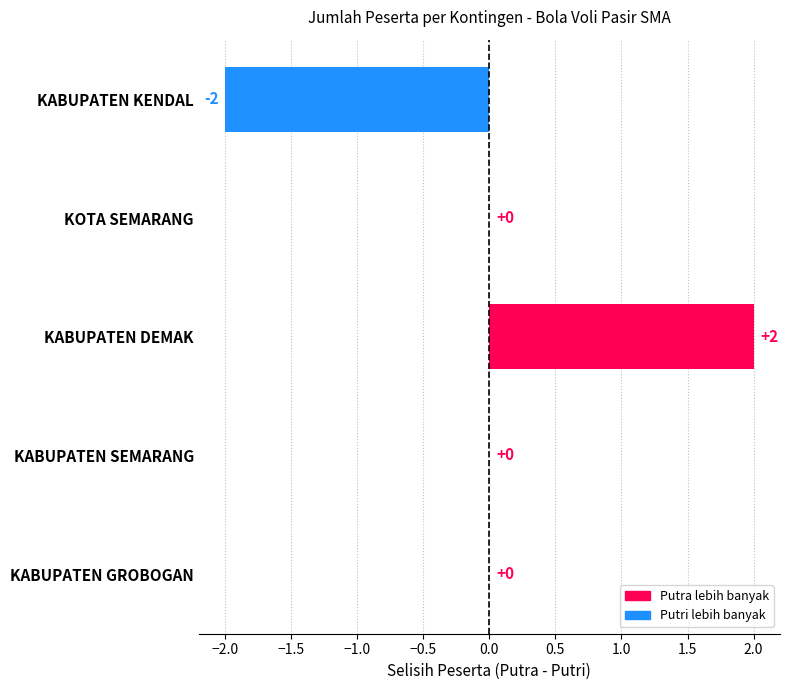

Reading top to bottom, transcribe all the data shown in this chart.

KABUPATEN KENDAL=-2	KOTA SEMARANG=0	KABUPATEN DEMAK=2	KABUPATEN SEMARANG=0	KABUPATEN GROBOGAN=0